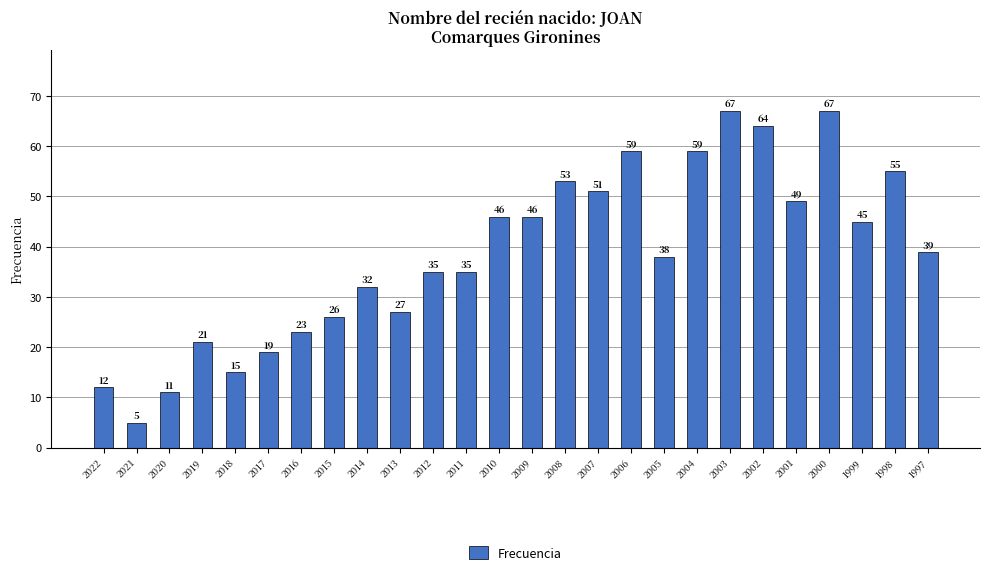

Reading left to right, what are all the values shown in this chart?

2022=12	2021=5	2020=11	2019=21	2018=15	2017=19	2016=23	2015=26	2014=32	2013=27	2012=35	2011=35	2010=46	2009=46	2008=53	2007=51	2006=59	2005=38	2004=59	2003=67	2002=64	2001=49	2000=67	1999=45	1998=55	1997=39